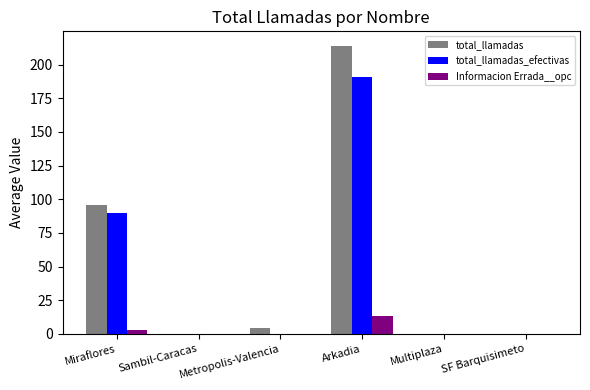

What is the sum of all total_llamadas_efectivas values?

281